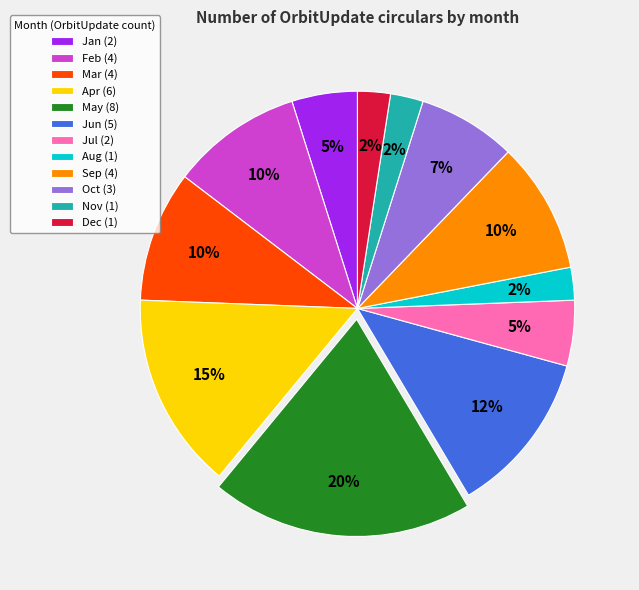

Combined, do Aug and Sep account for over 50%?

No